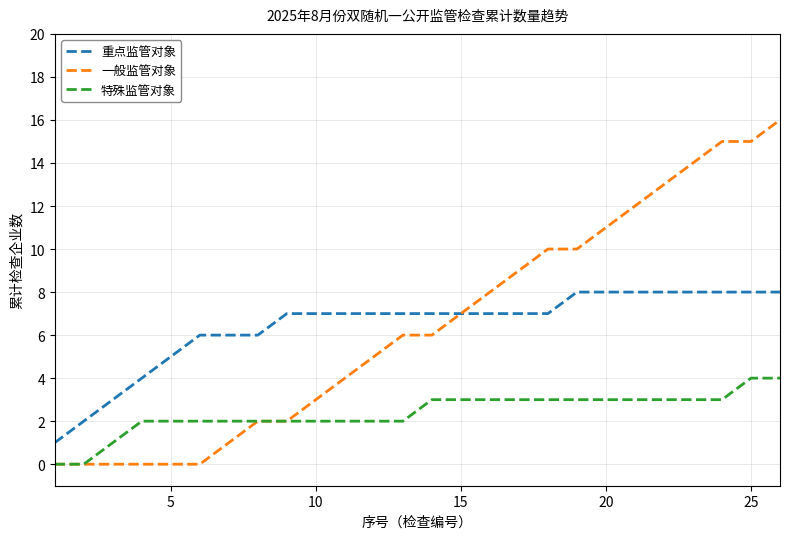

True or false: 重点监管对象 and 特殊监管对象 intersect in this chart.

False